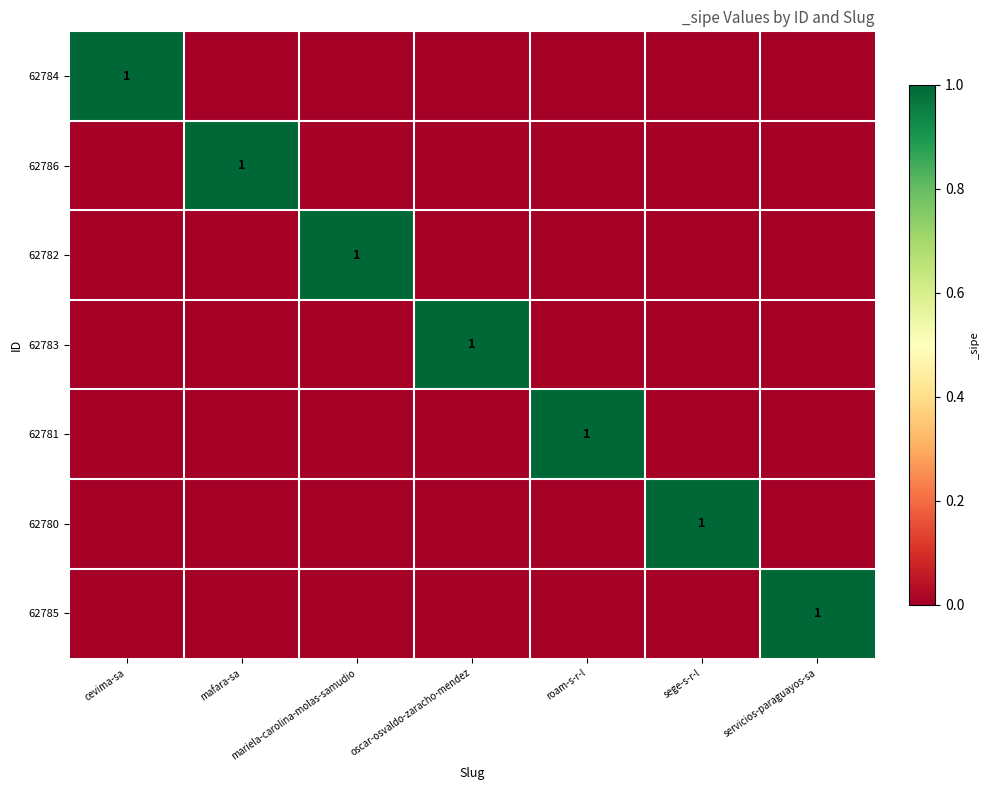

True or false: 62782 has a value of -1 at sege-s-r-l.

False